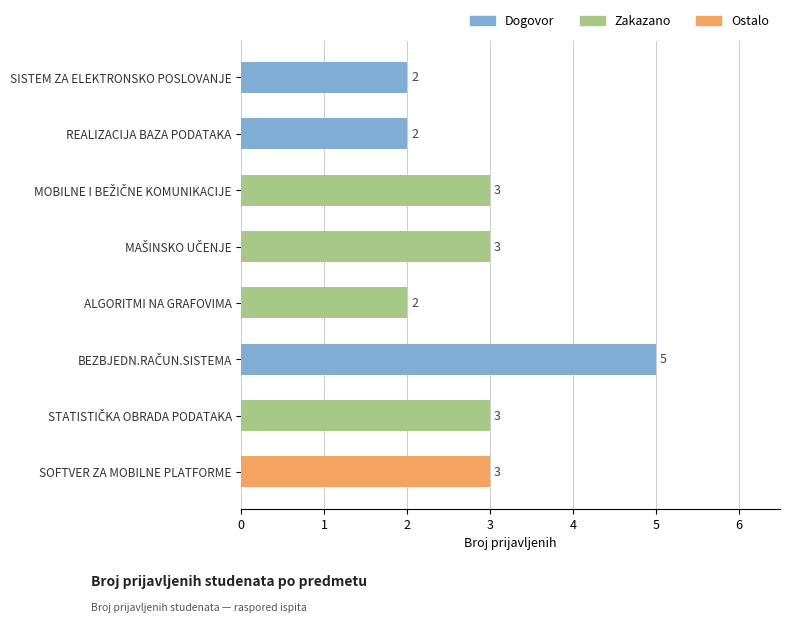

How many bars are there in total?

8